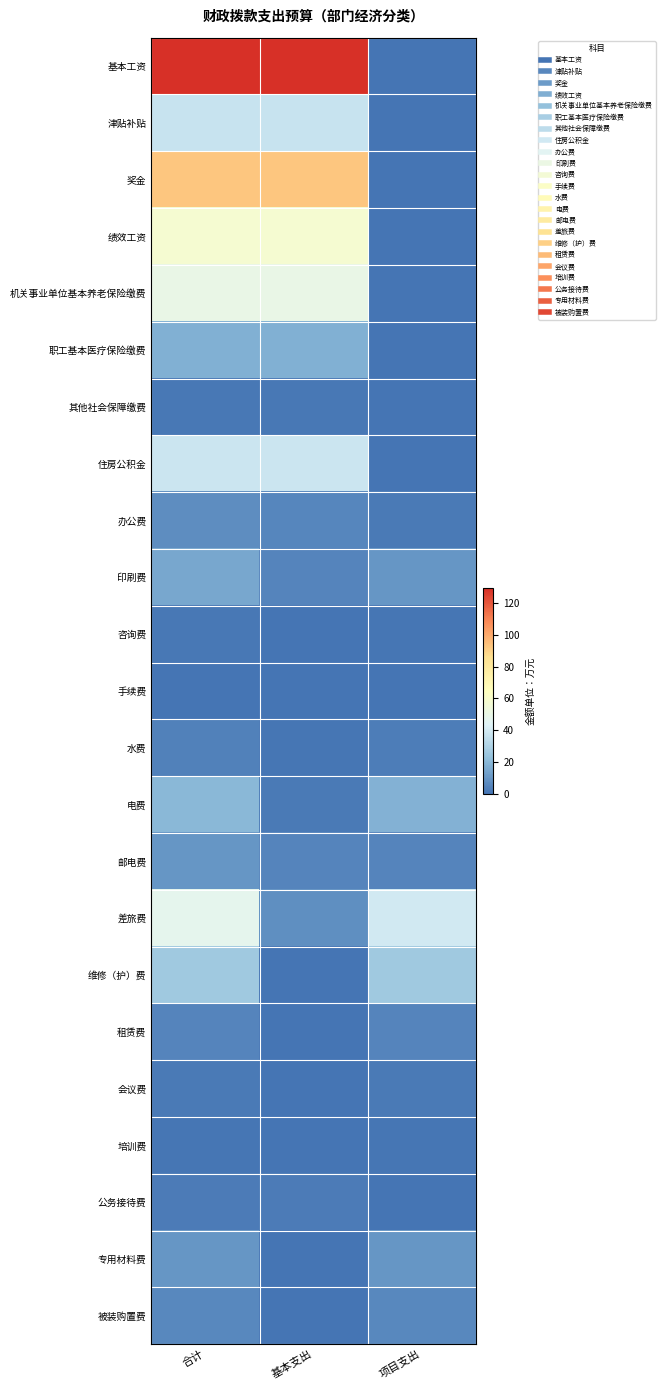

At which category is the sum across all series the highest?

合计